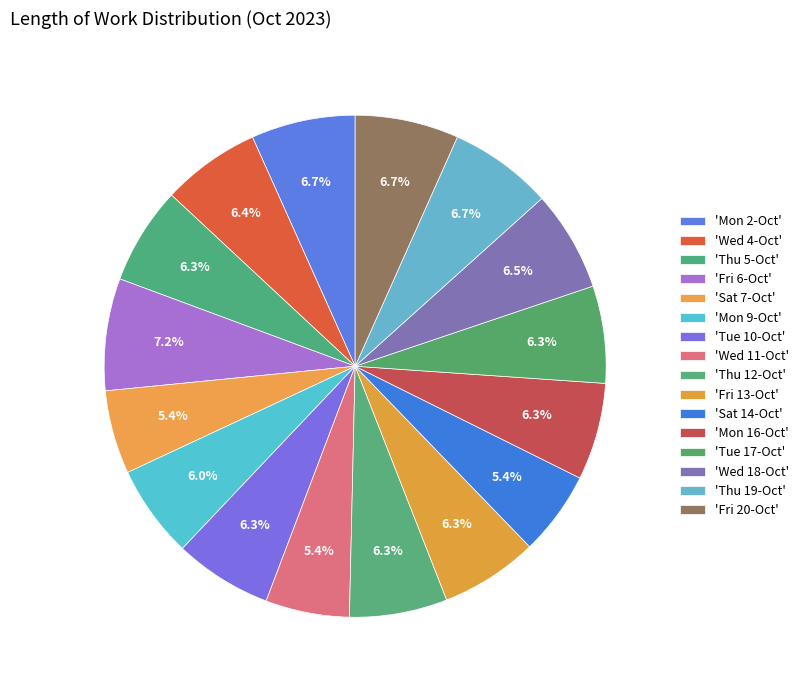

How many segments does this pie chart have?

16